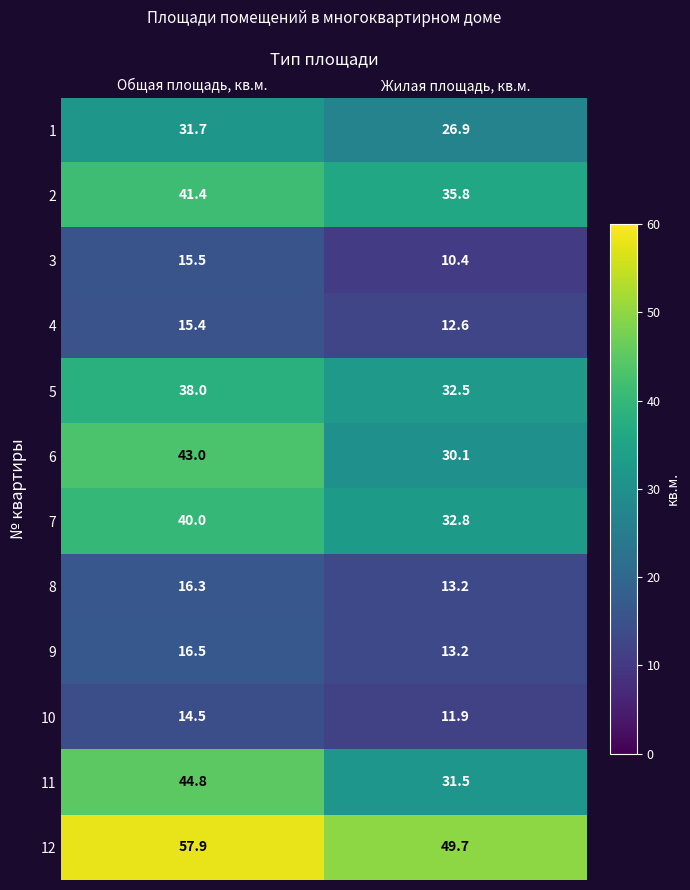

At which category is the sum across all series the highest?

Общая площадь, кв.м.